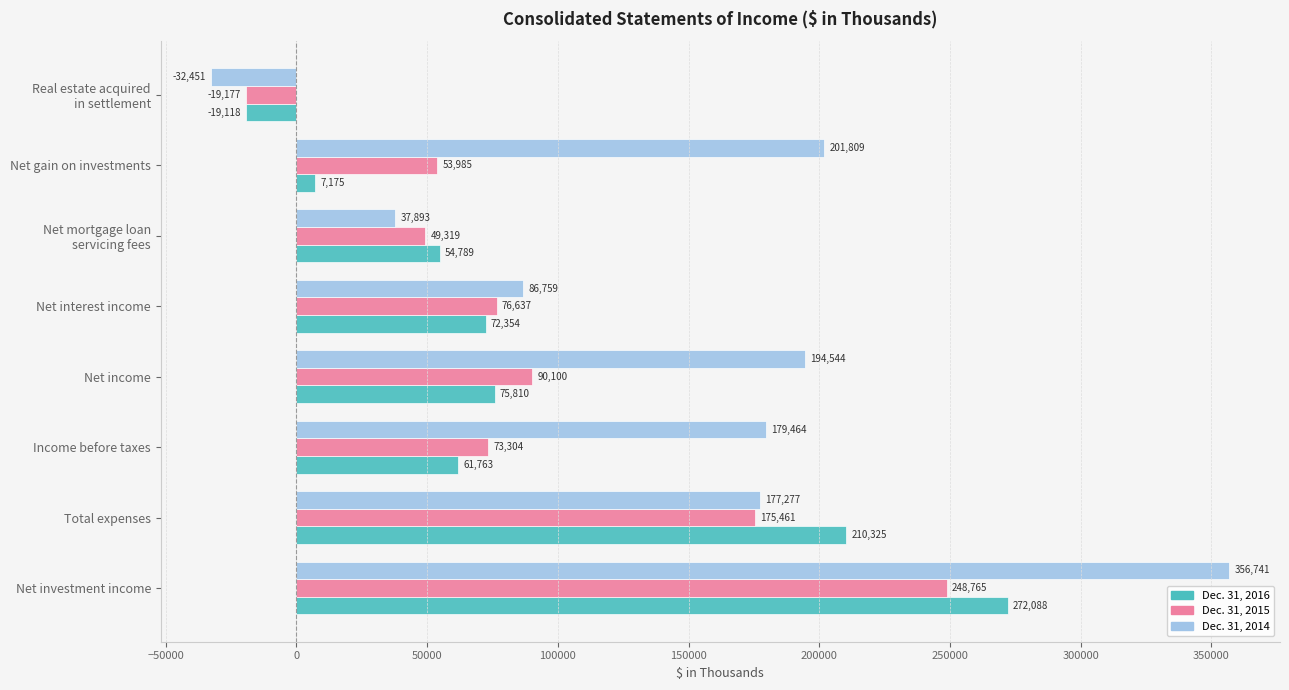

What is the difference between the maximum and second lowest values in the Dec. 31, 2014 series?

318848